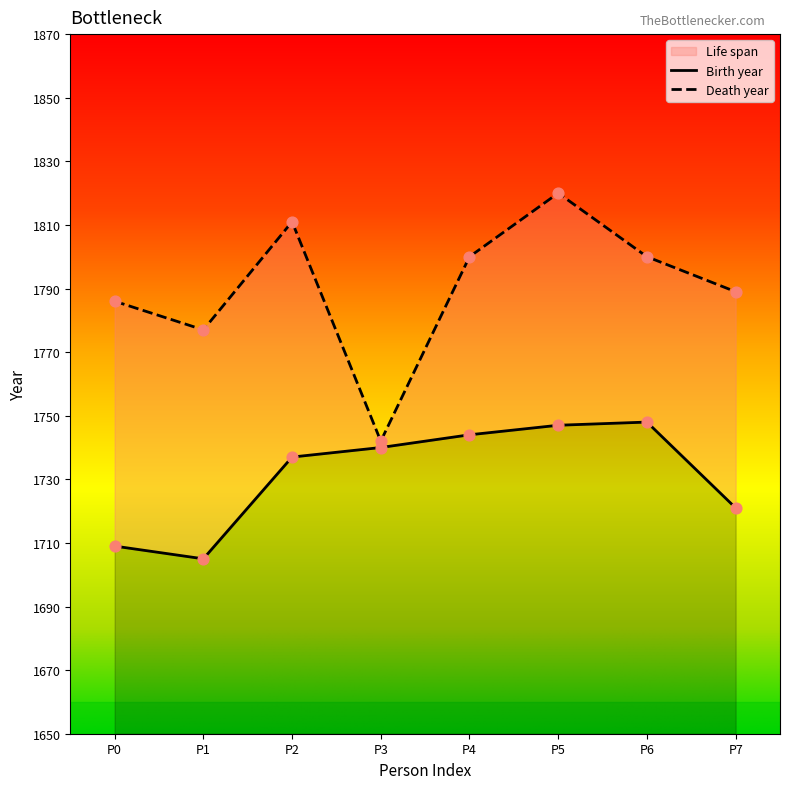

Which series has the largest total across all categories?

Death year